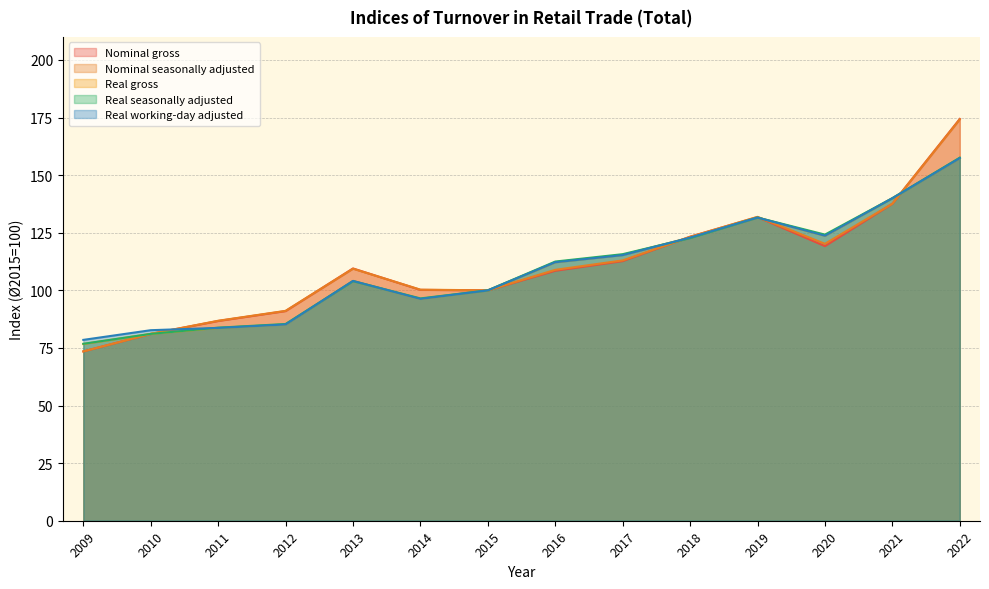

What is the difference between the maximum and minimum values in the Real working-day adjusted series?

78.9